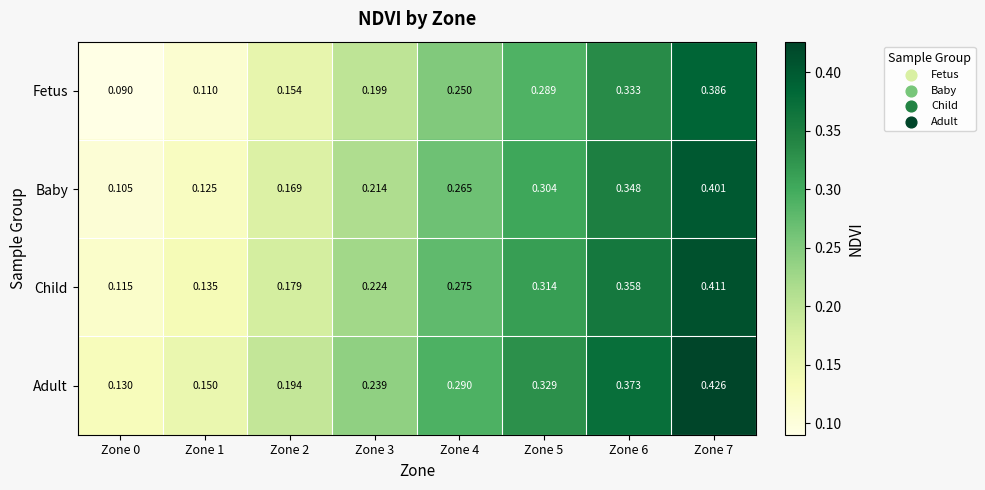

Which category has the lowest value across all series?

Zone 0